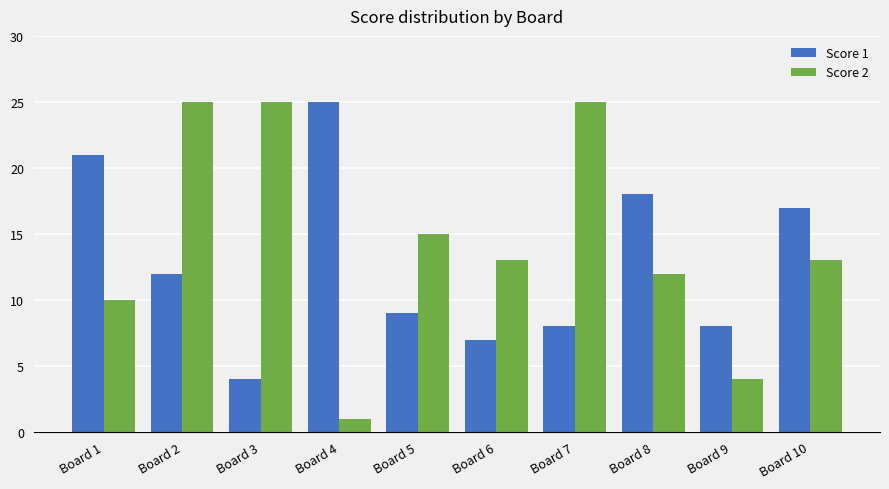

Count the number of categories in the chart.

10